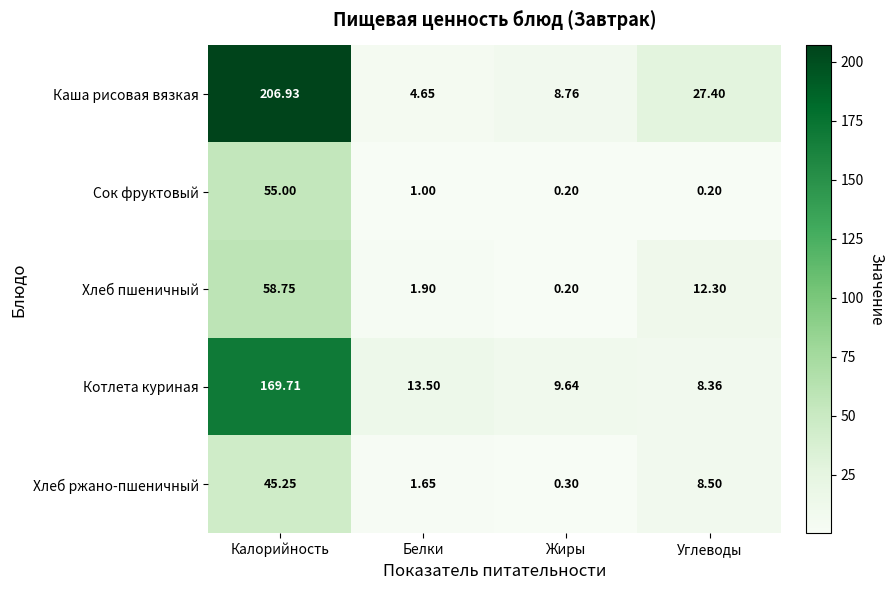

At Углеводы, list the series in order from smallest to largest.

Сок фруктовый, Котлета куриная, Хлеб ржано-пшеничный, Хлеб пшеничный, Каша рисовая вязкая